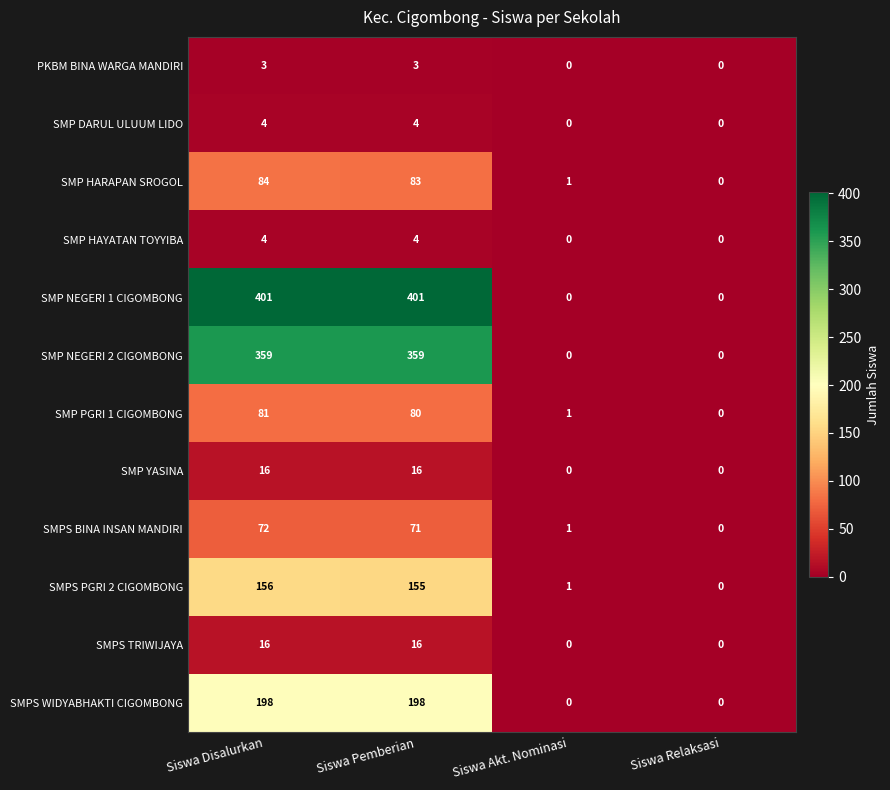

How many data points does each series have?

4